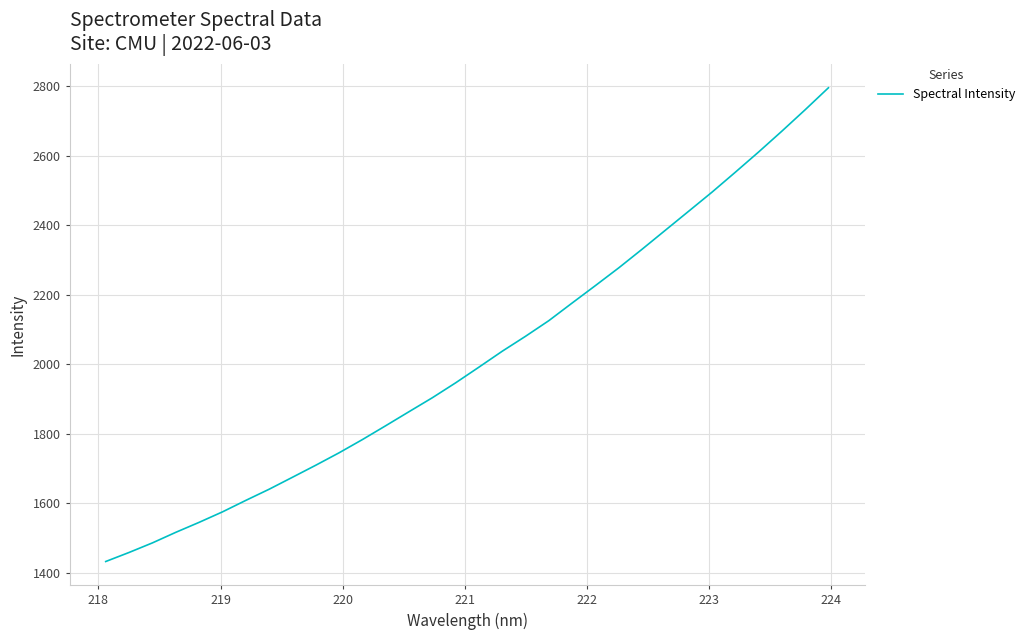

What is the minimum value shown in the chart?

1432.1